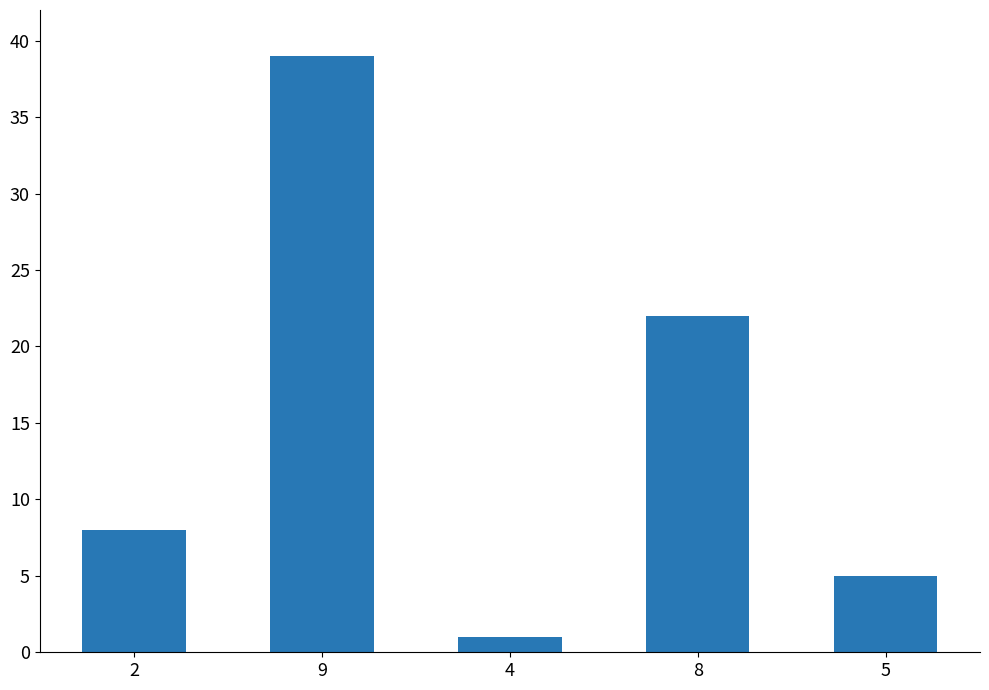

What is the change in value from 2 to 9?

+31